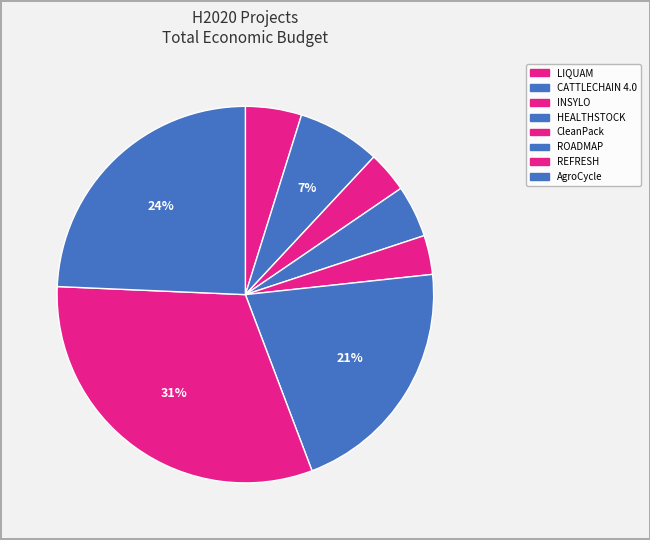

To the nearest percent, what is the average slice percentage?

12%